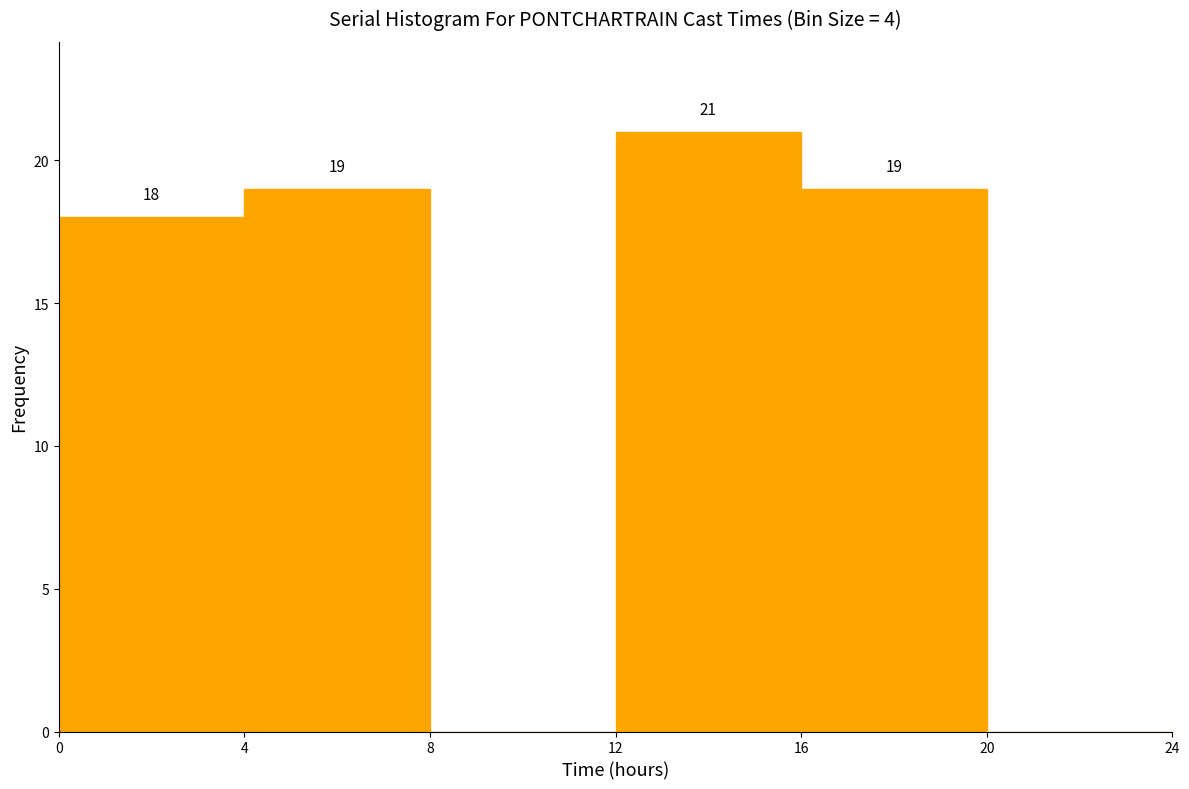

Which range on the x-axis has the tallest bar?

12 to 16